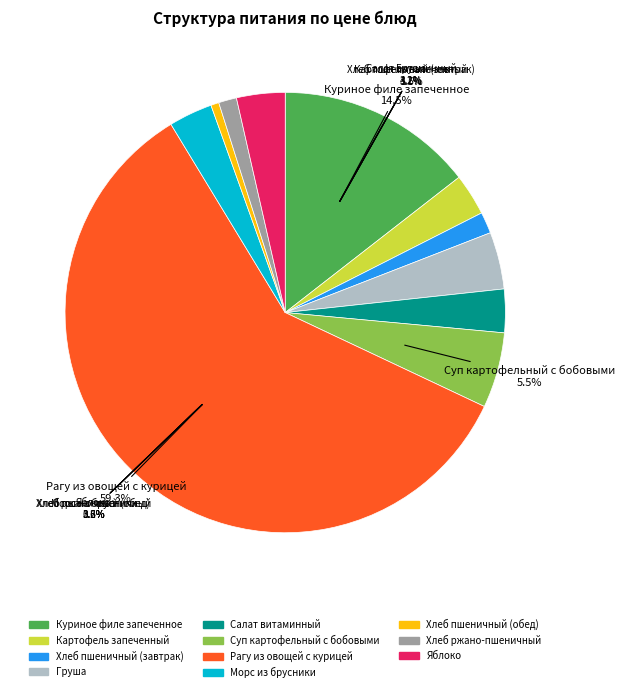

Is it true that Хлеб пшеничный (обед) is 1% of the pie?

False